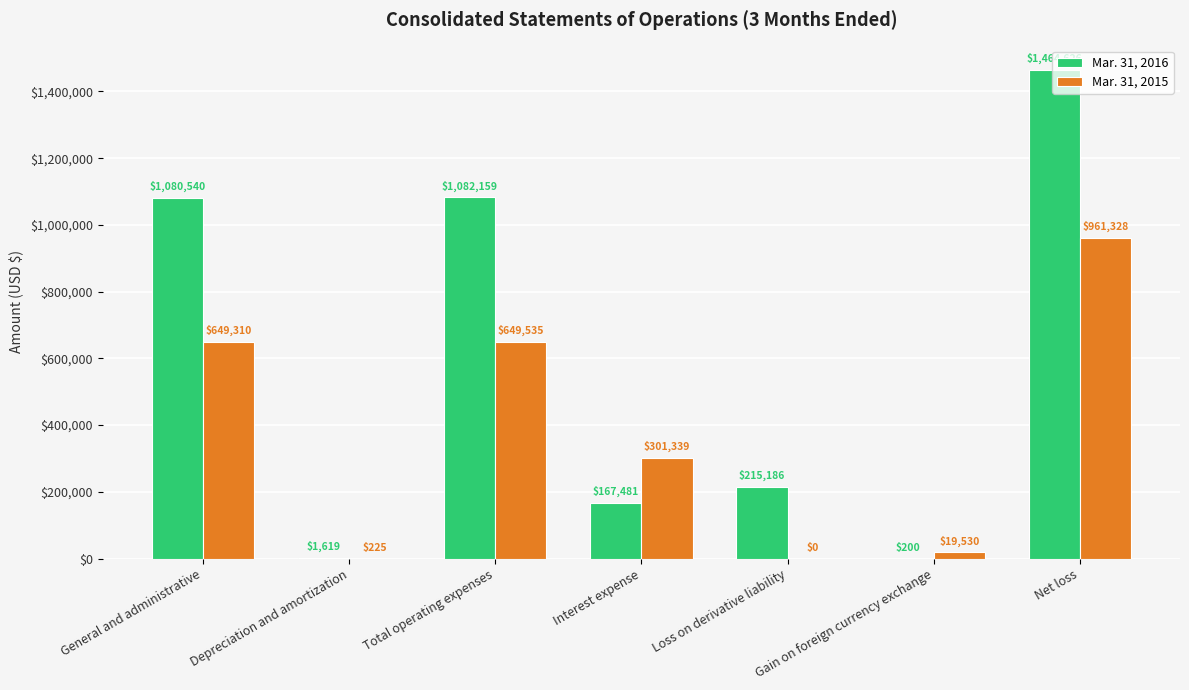

What is the sum of the Mar. 31, 2016 values at Net loss and Depreciation and amortization?

1466245